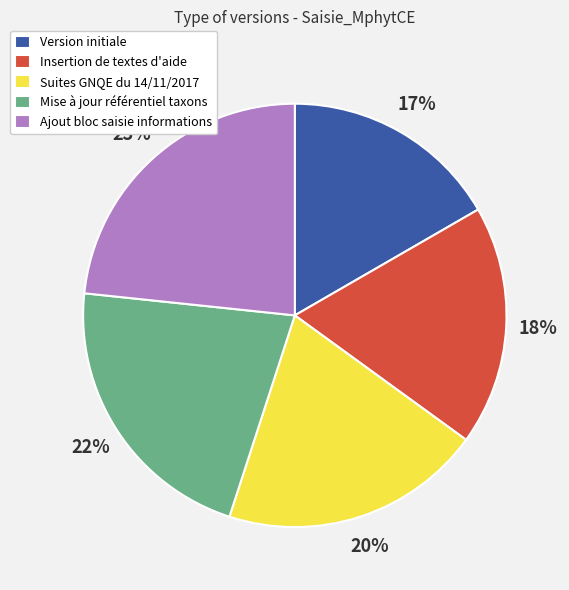

True or false: Mise à jour référentiel taxons accounts for 33% of the total.

False